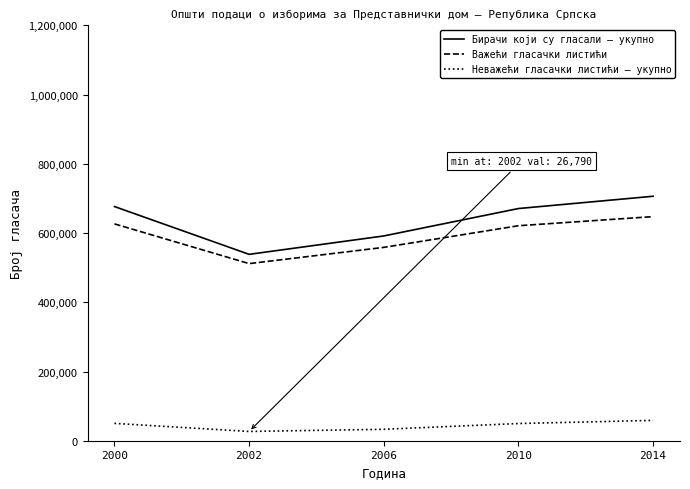

Rank the series by their maximum value, from highest to lowest.

Бирачи који су гласали – укупно, Важећи гласачки листићи, Неважећи гласачки листићи – укупно